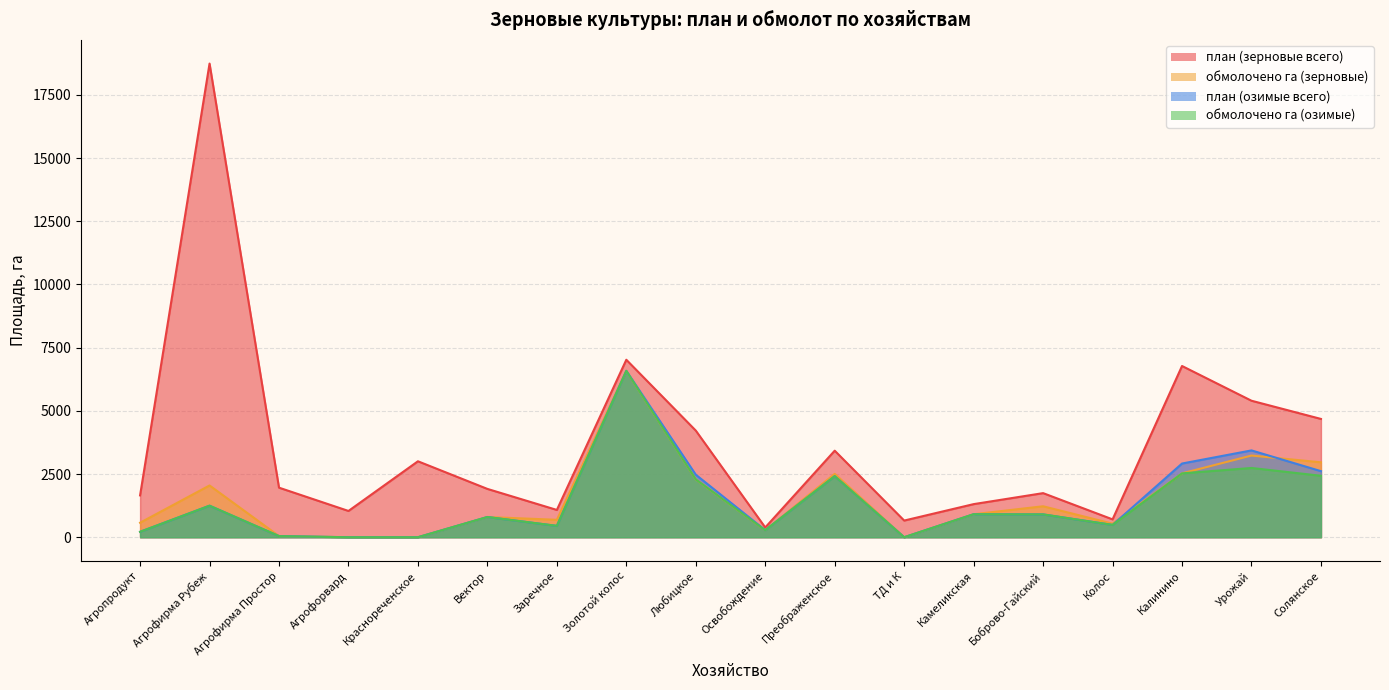

True or false: обмолочено га (зерновые) has a value of 574 at Агропродукт.

True